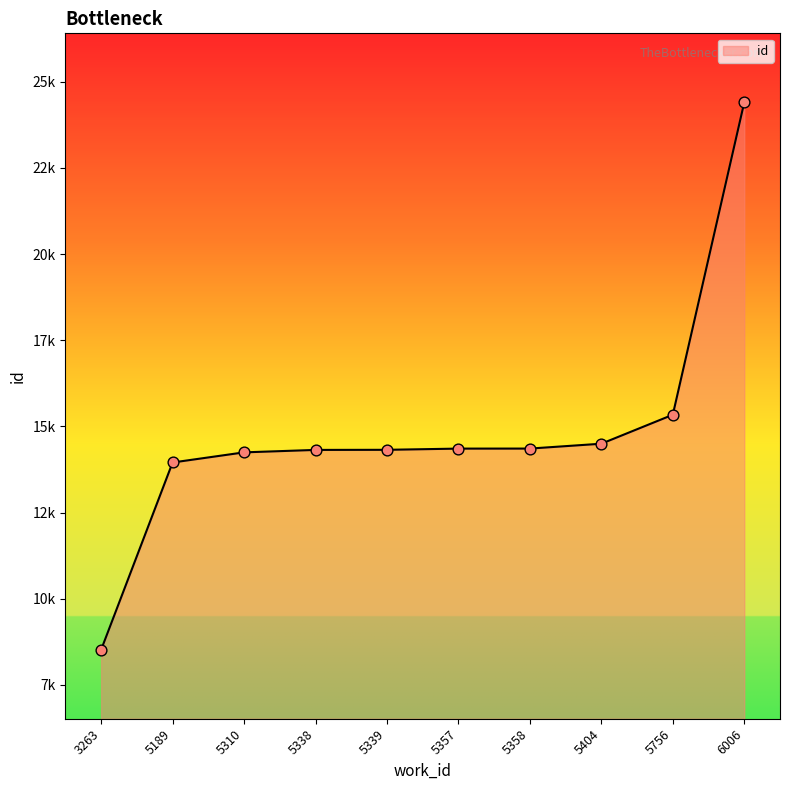

Approximately how many times larger is the value at 5189 compared to 5338?

1.0